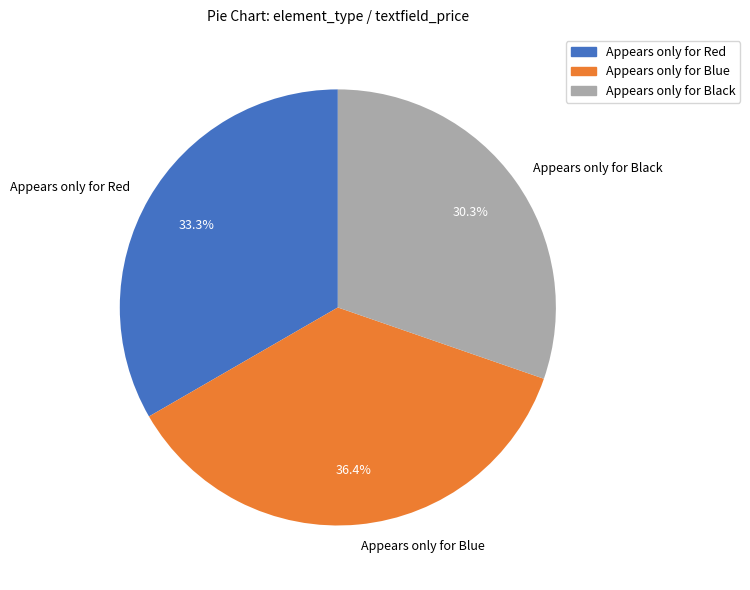

How many segments does this pie chart have?

3